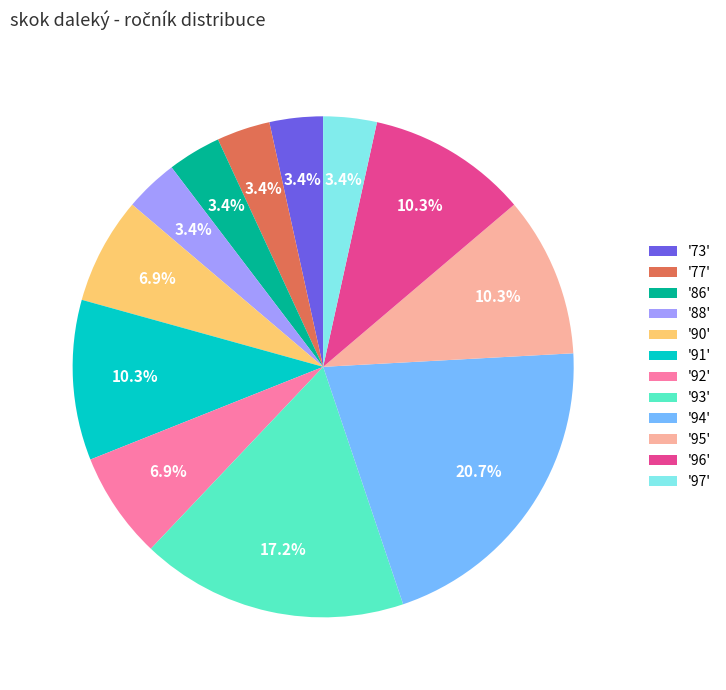

How many segments does this pie chart have?

12